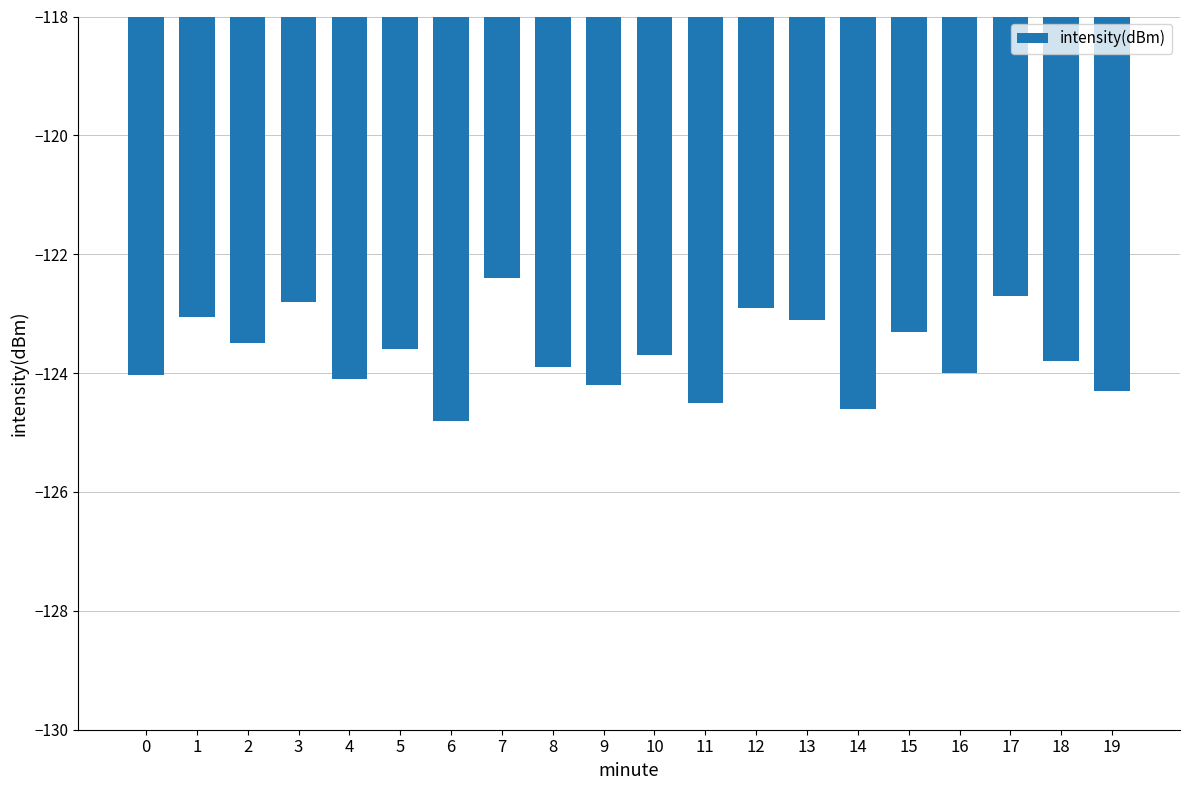

Reading left to right, extract all data points from this chart.

0=-124.0	1=-123.1	2=-123.5	3=-122.8	4=-124.1	5=-123.6	6=-124.8	7=-122.4	8=-123.9	9=-124.2	10=-123.7	11=-124.5	12=-122.9	13=-123.1	14=-124.6	15=-123.3	16=-124.0	17=-122.7	18=-123.8	19=-124.3